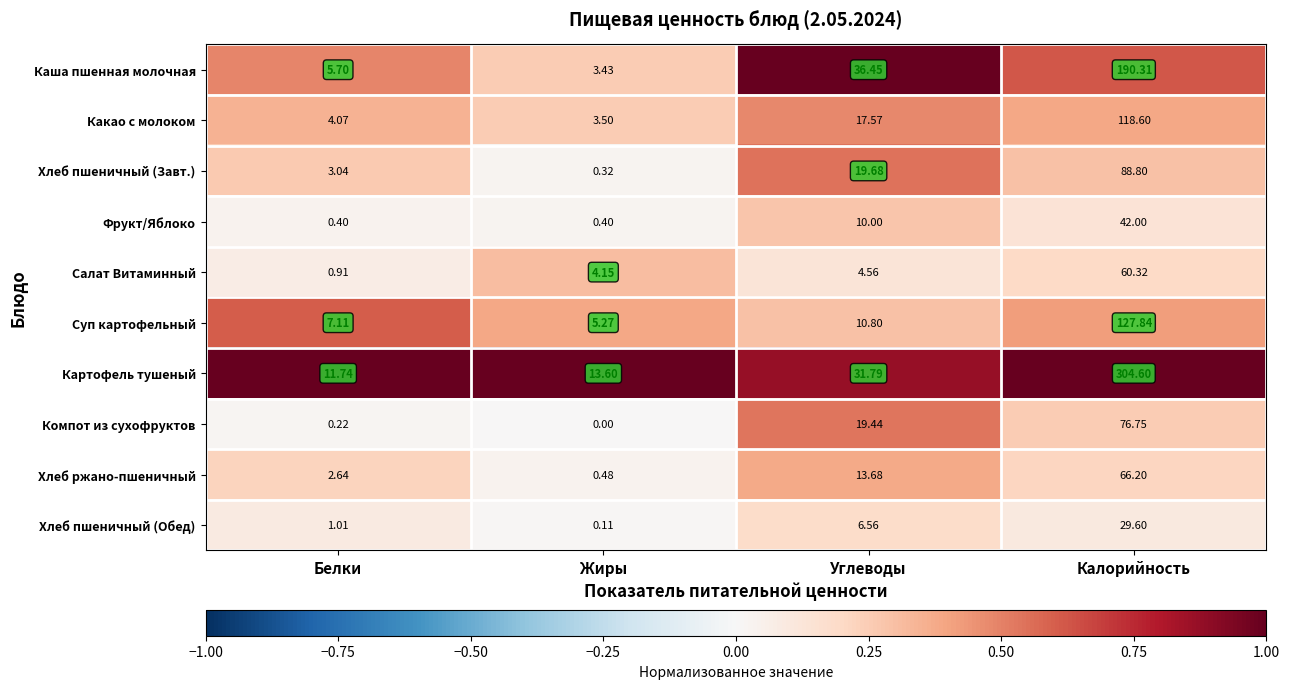

At which category is the sum across all series the highest?

Калорийность